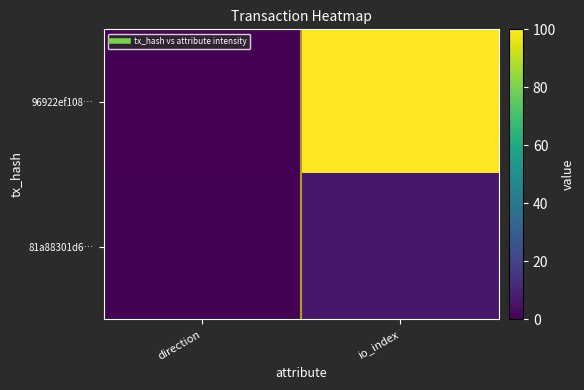

What is the maximum value shown in the chart?

100.0